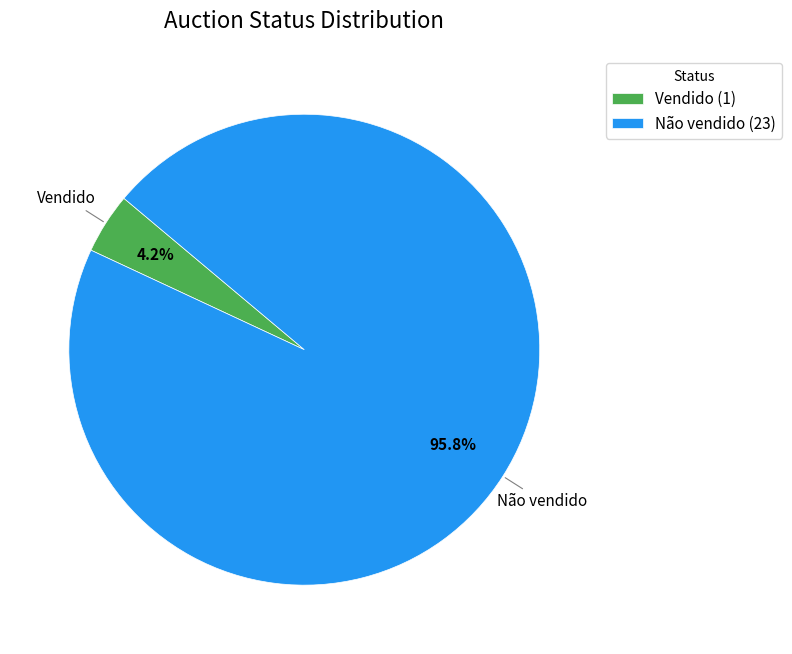

How many slices are in this pie chart?

2